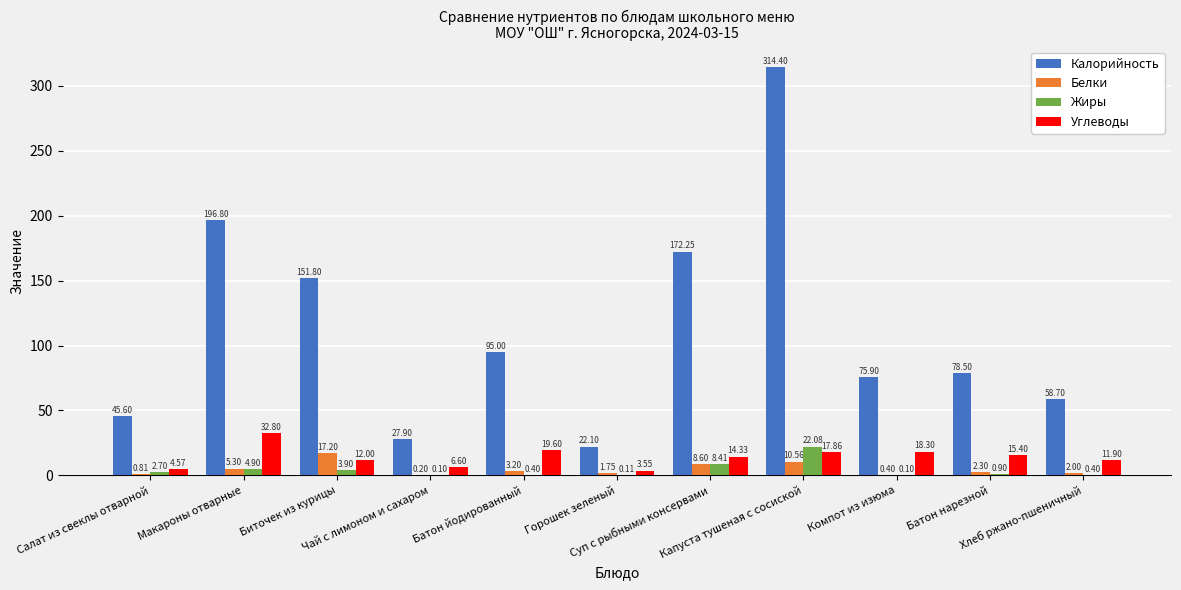

What is the sum of all Жиры values?

44.0